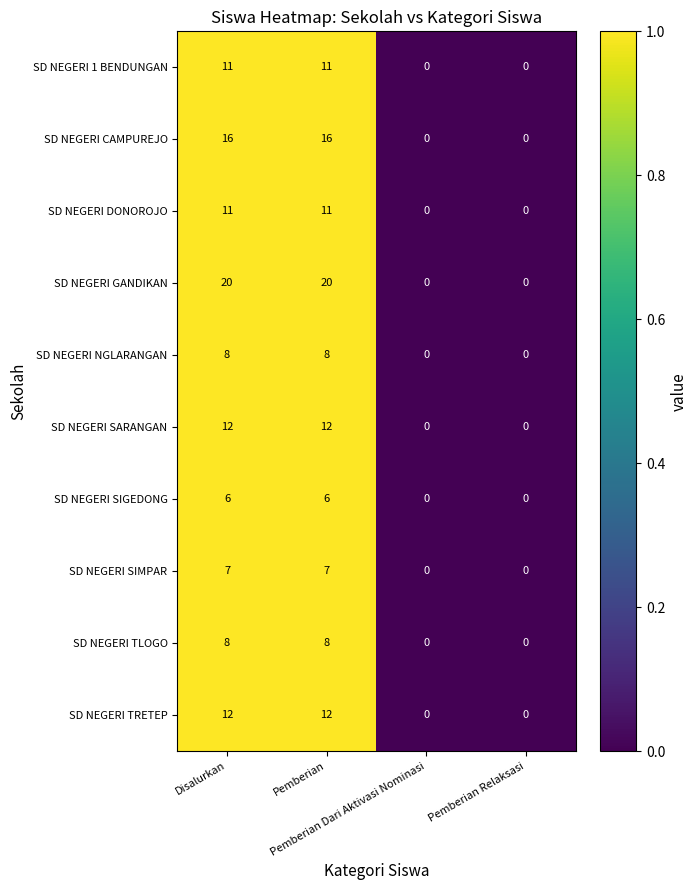

Count the number of data series in this chart.

10